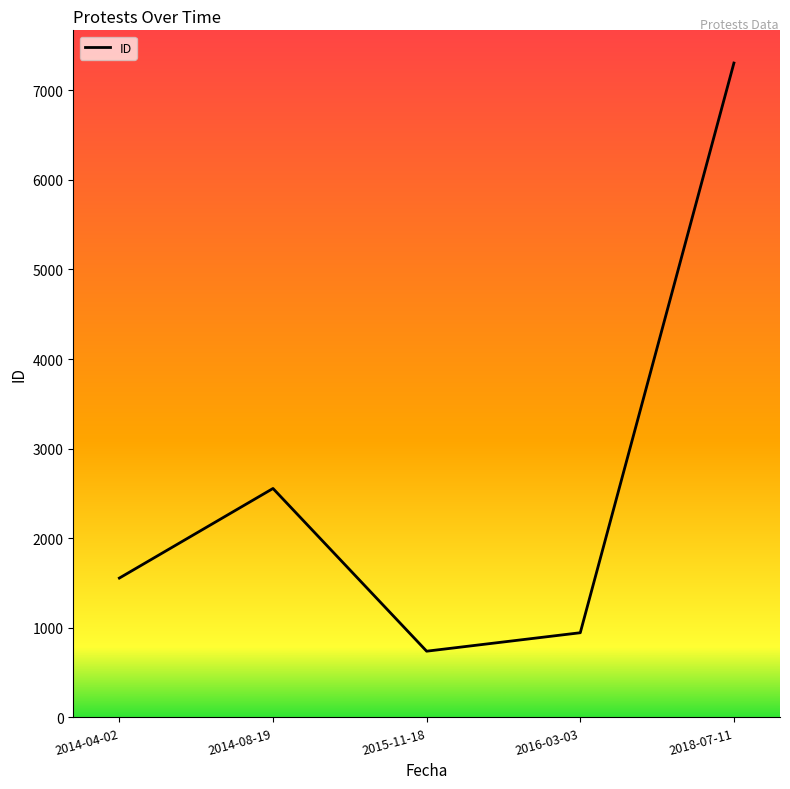

What position from the left is 2014-04-02?

1